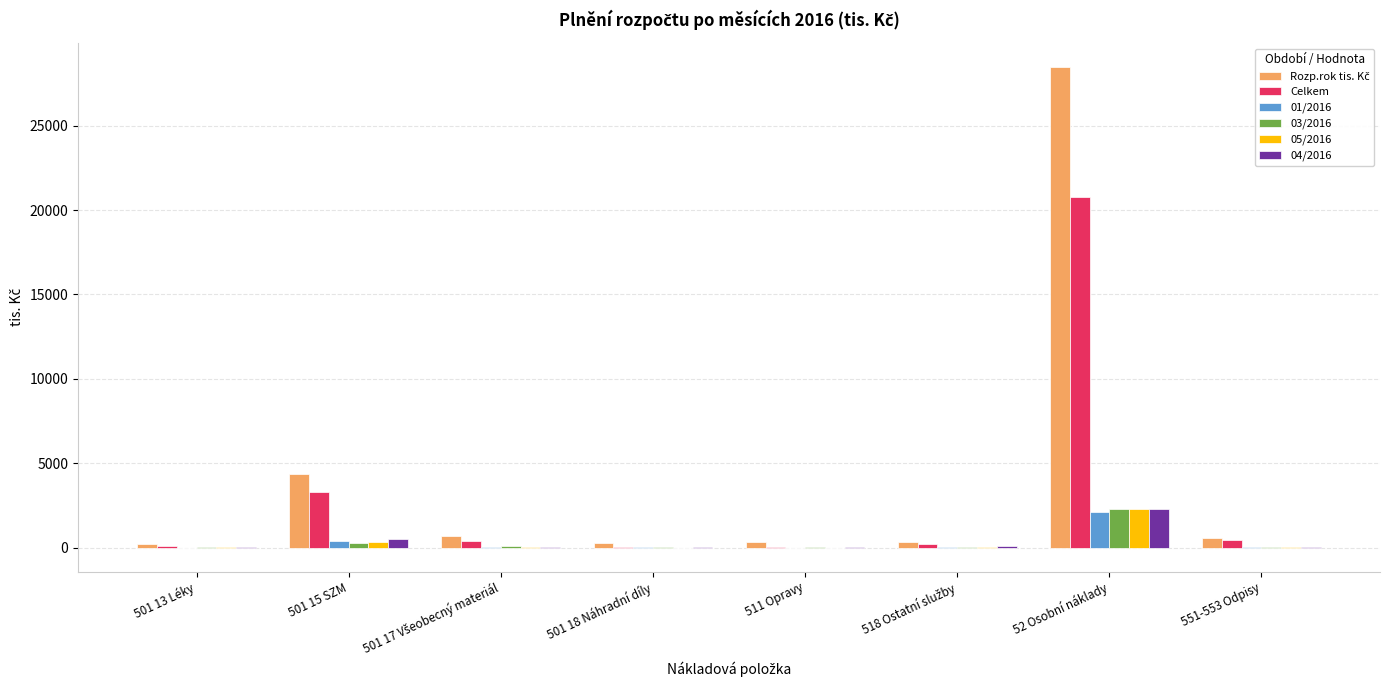

How many distinct data groups are displayed?

6